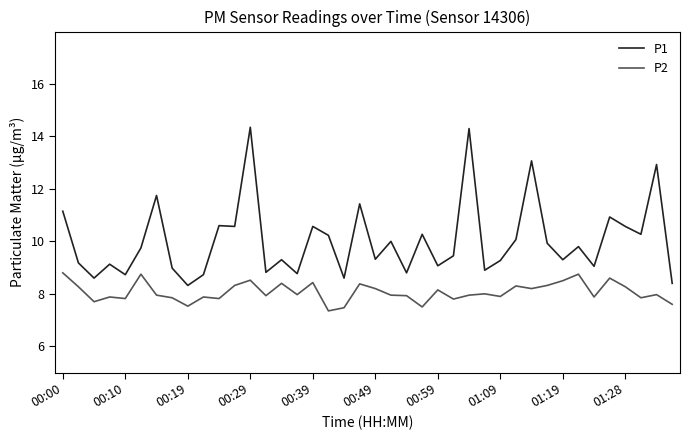

What is the average value of the P2 series?

8.1